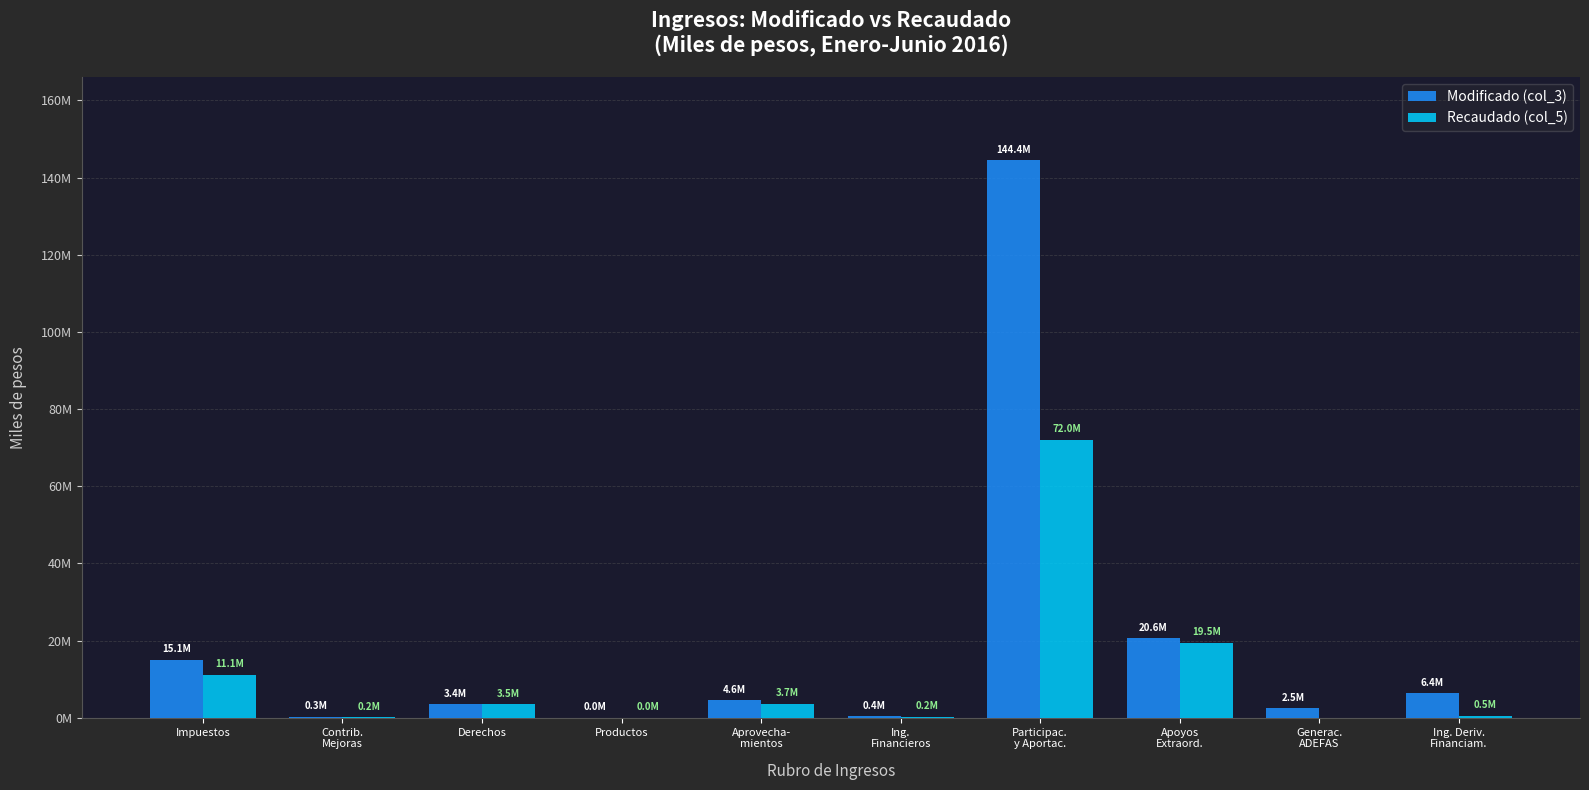

What is the difference between the second highest and second lowest values in the Modificado (col_3) series?

20288843.1